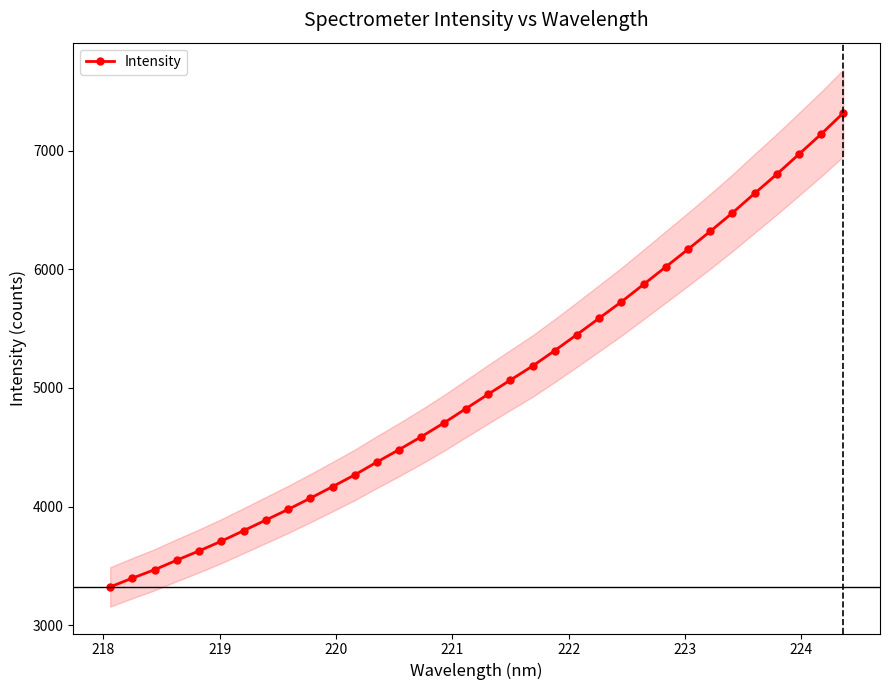

What is the value of the Intensity point at the 27th from the left?

6168.1